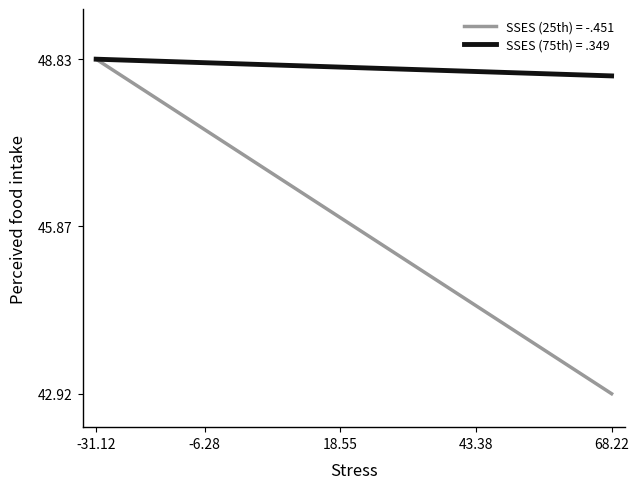

Which series has the largest total across all categories?

SSES (75th) = .349